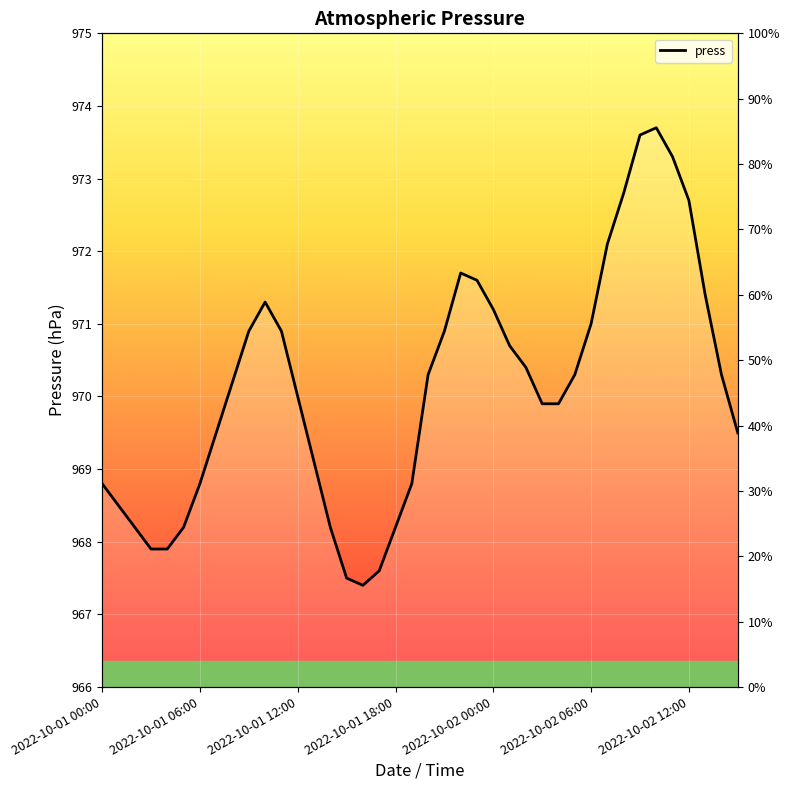

How many data points are above 970?

21